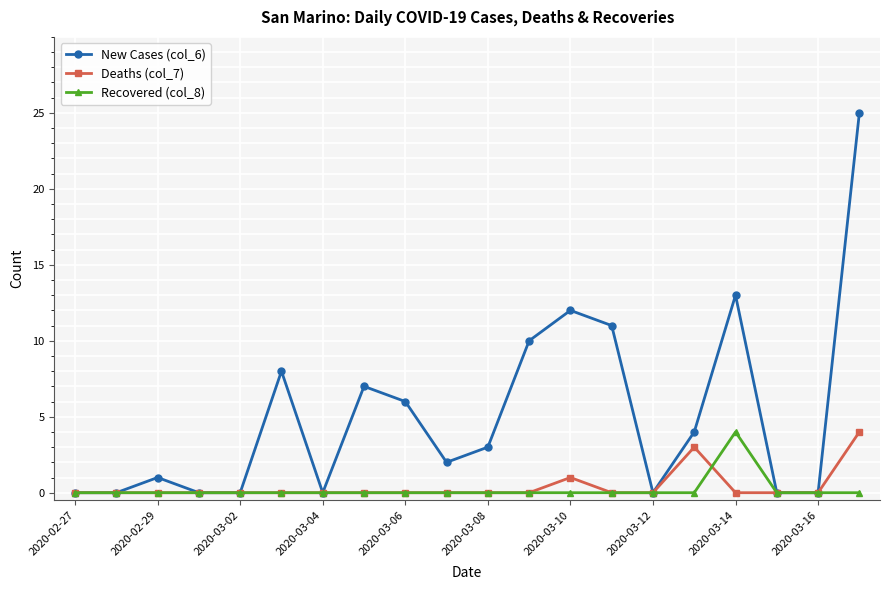

True or false: Deaths (col_7) has more than 0 interior local peaks.

True